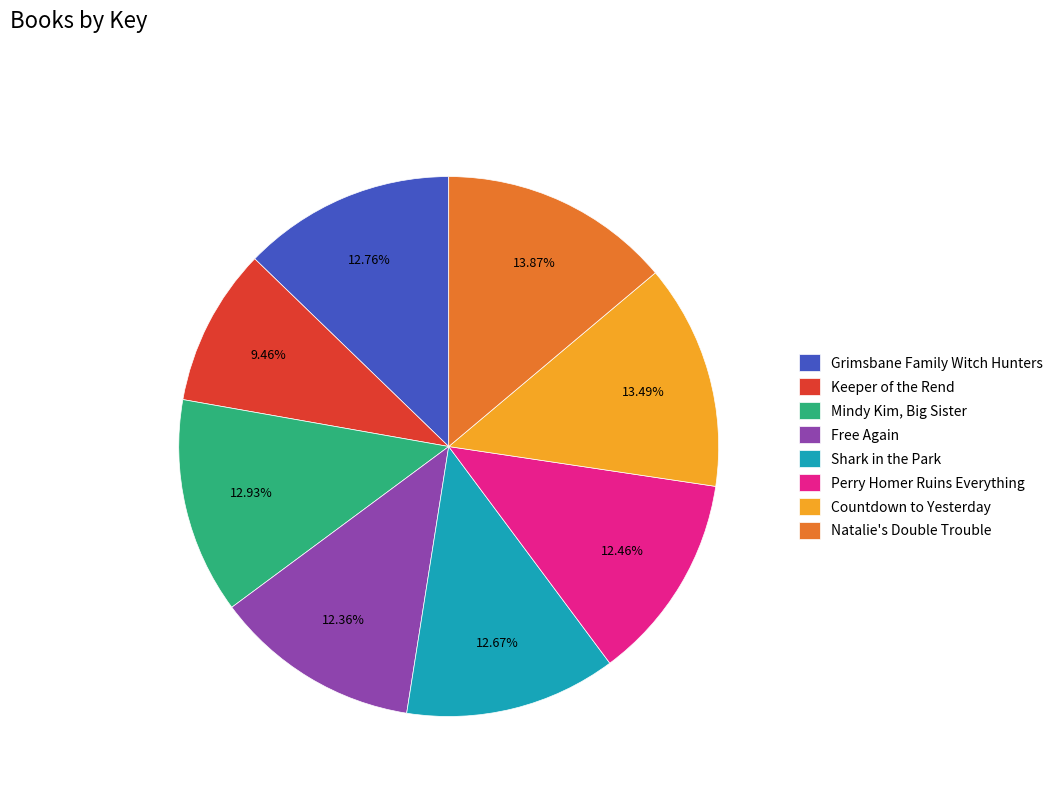

Do Shark in the Park and Countdown to Yesterday together represent more than half of the pie?

No